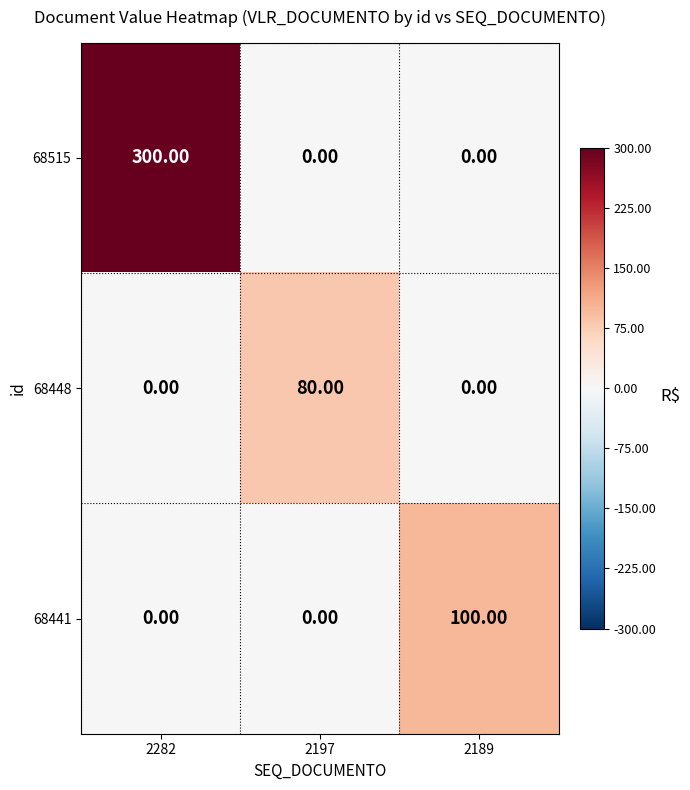

Which series has the widest spread of values?

68515